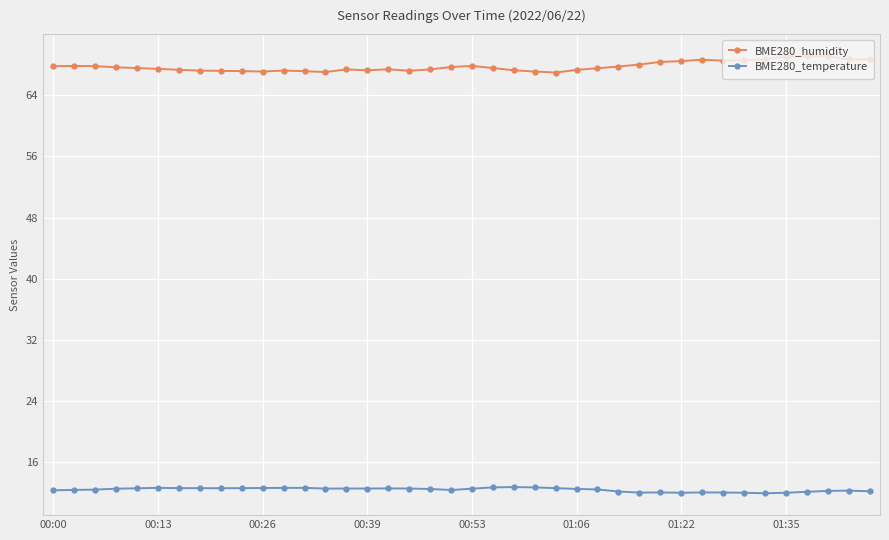

What is the sum of all BME280_temperature values?

496.4